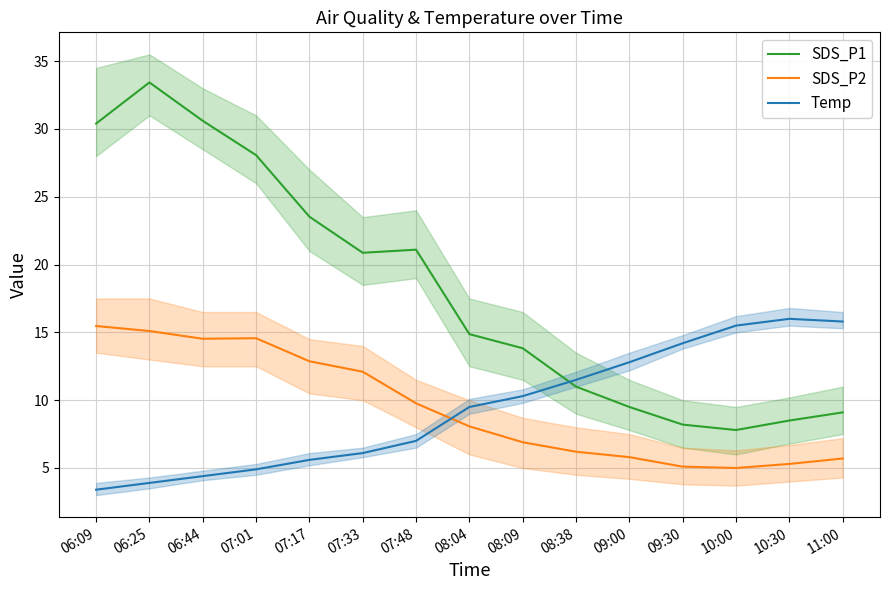

The Temp series shows 3.9 at 06:25. True or false?

True